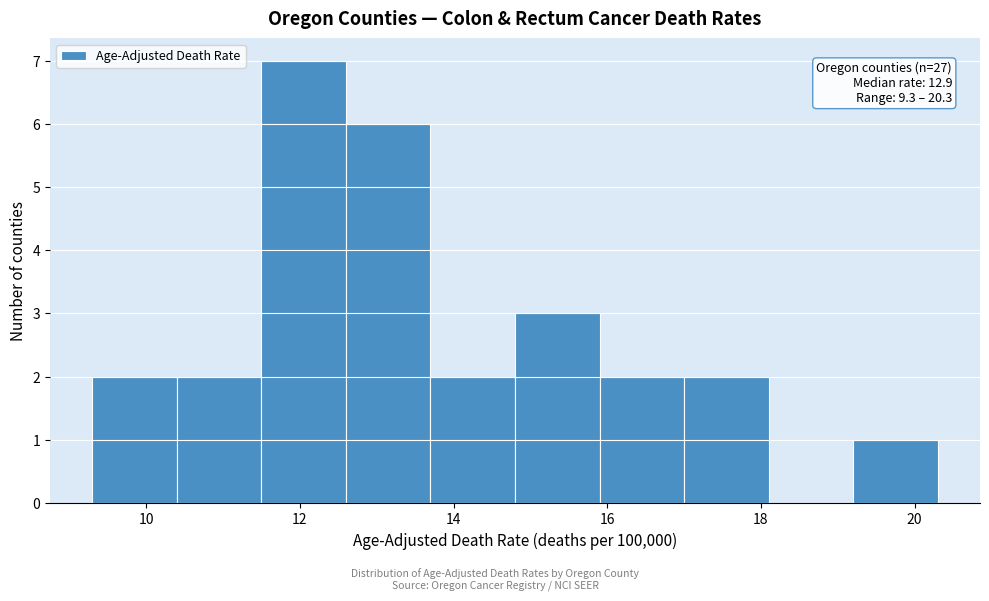

Which range on the x-axis has the tallest bar?

11.5 to 12.6